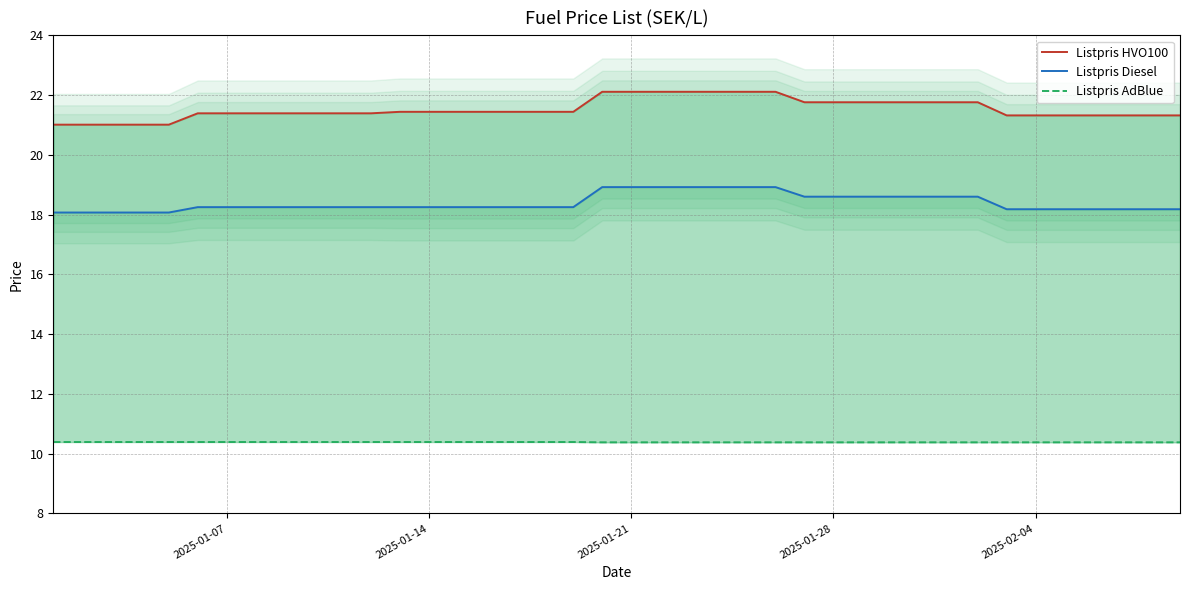

What are all the series names shown in the legend?

Listpris HVO100, Listpris Diesel, Listpris AdBlue